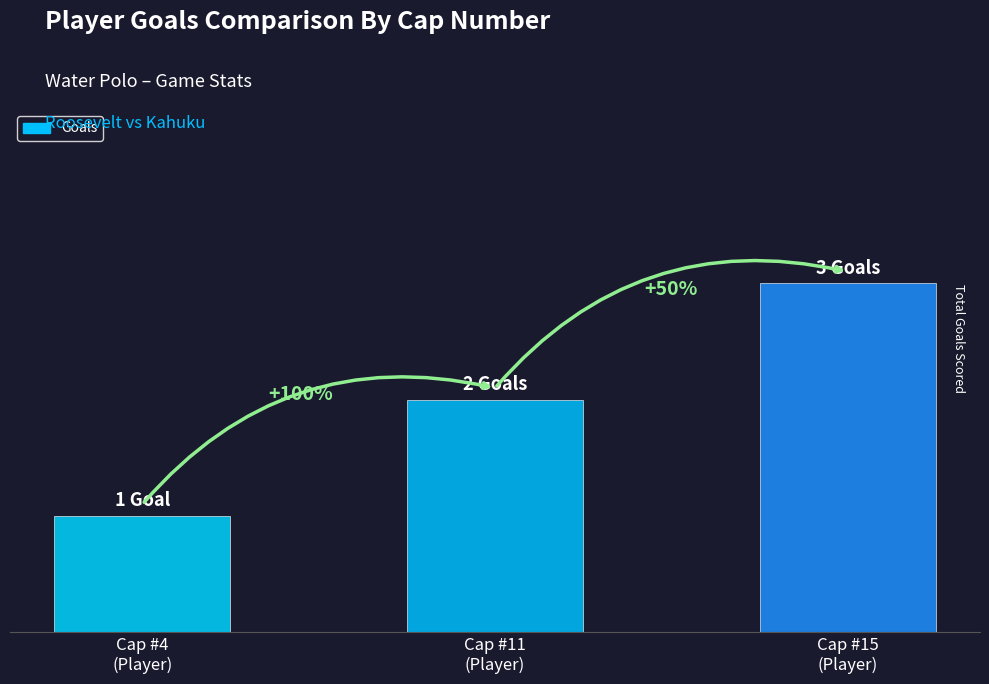

Where does the data first go above 2?

Cap #15
(Player)